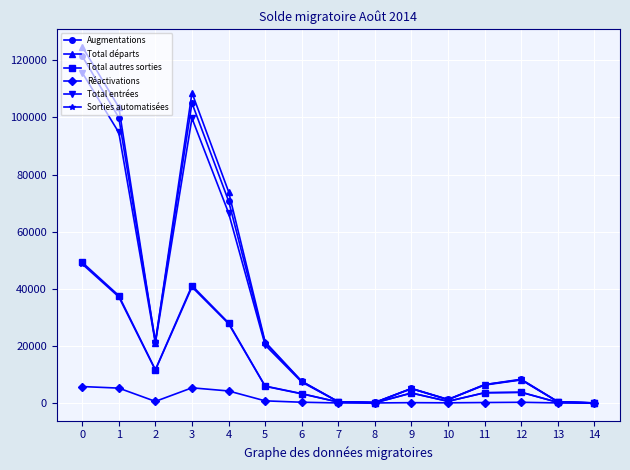

Is this an area chart (filled region under the line)?

No